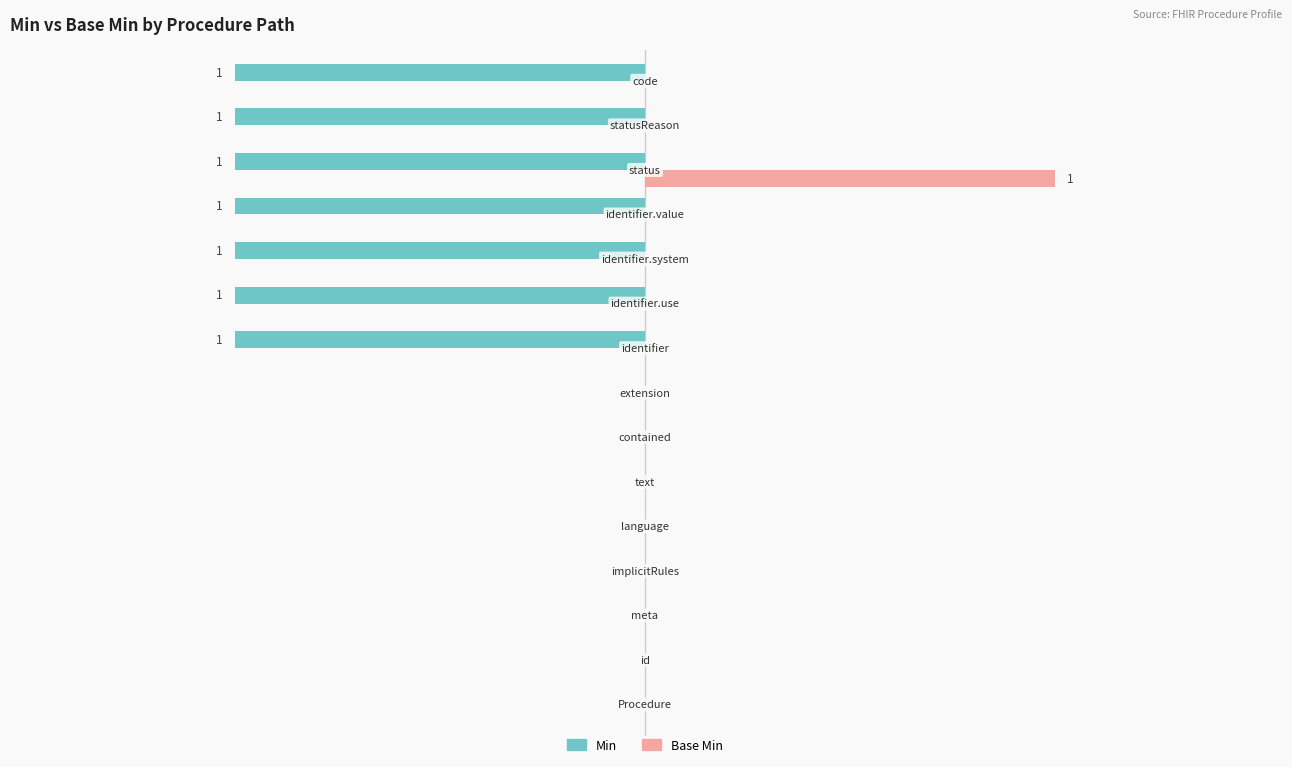

How many Min values are between -1 and 0?

15